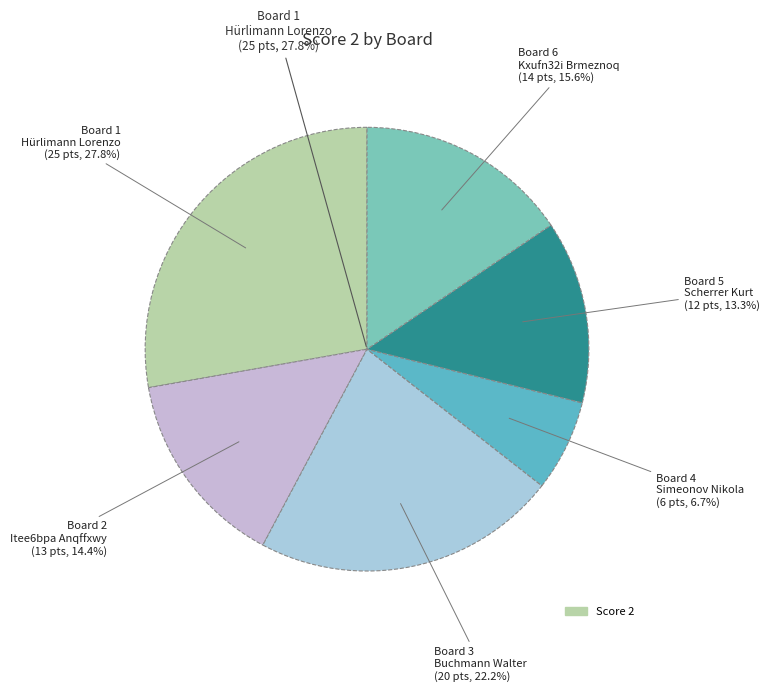

To the nearest percent, what portion does 1 represent?

28%